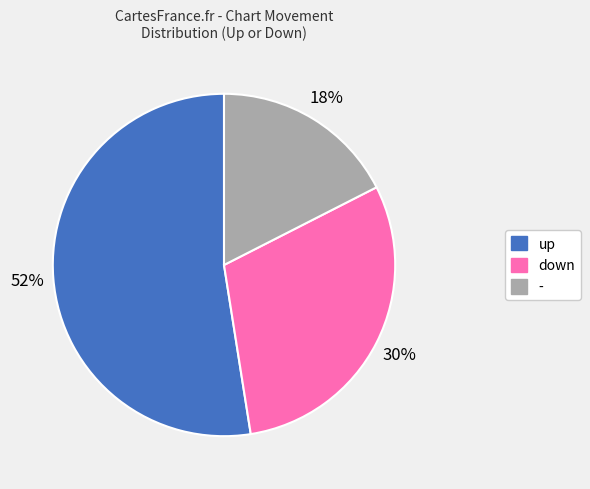

True or false: - accounts for 5% of the total.

False